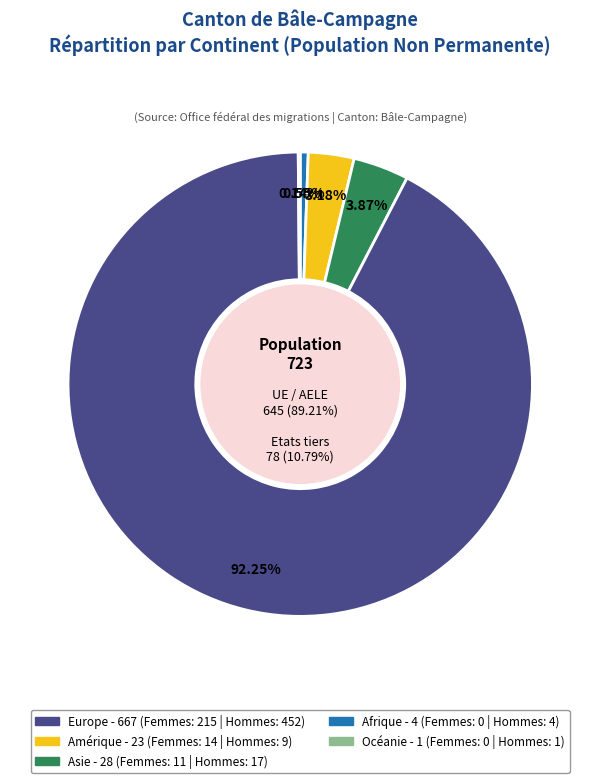

How many segments does this pie chart have?

5